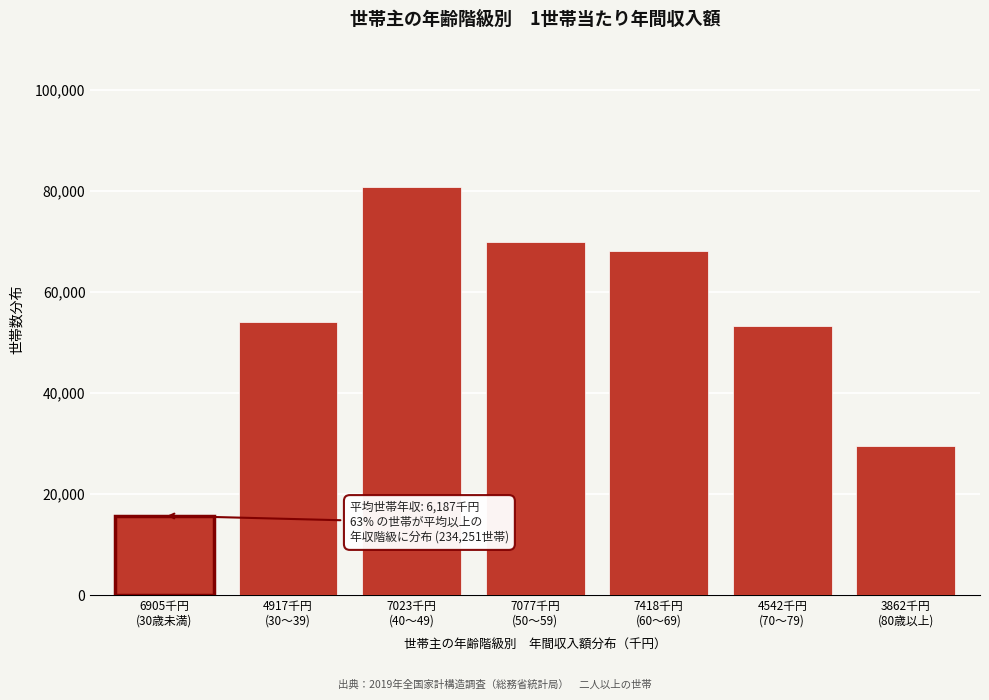

Reading left to right, what are all the values shown in this chart?

15689	53946	80684	69896	67982	53179	29443